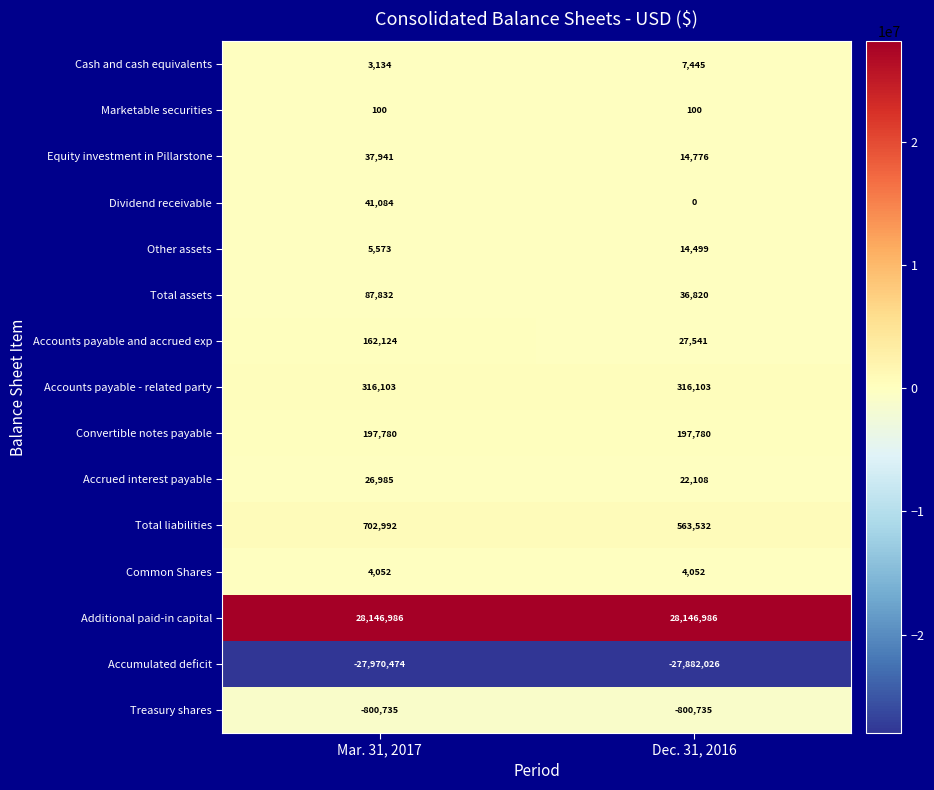

Which series has the largest range (max minus min)?

Total liabilities